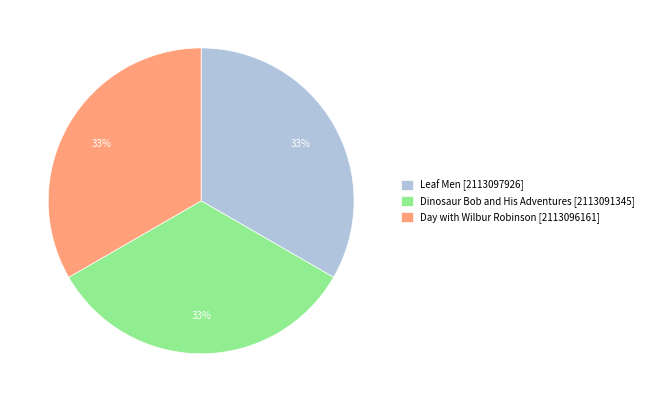

Is Day with Wilbur Robinson [2113096161] the majority of the pie?

No